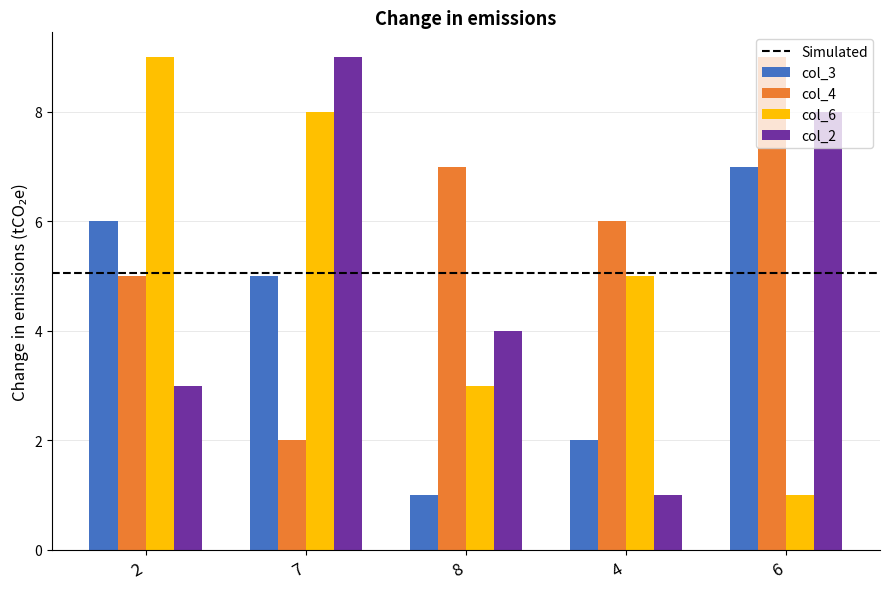

How many data points does each series have?

5